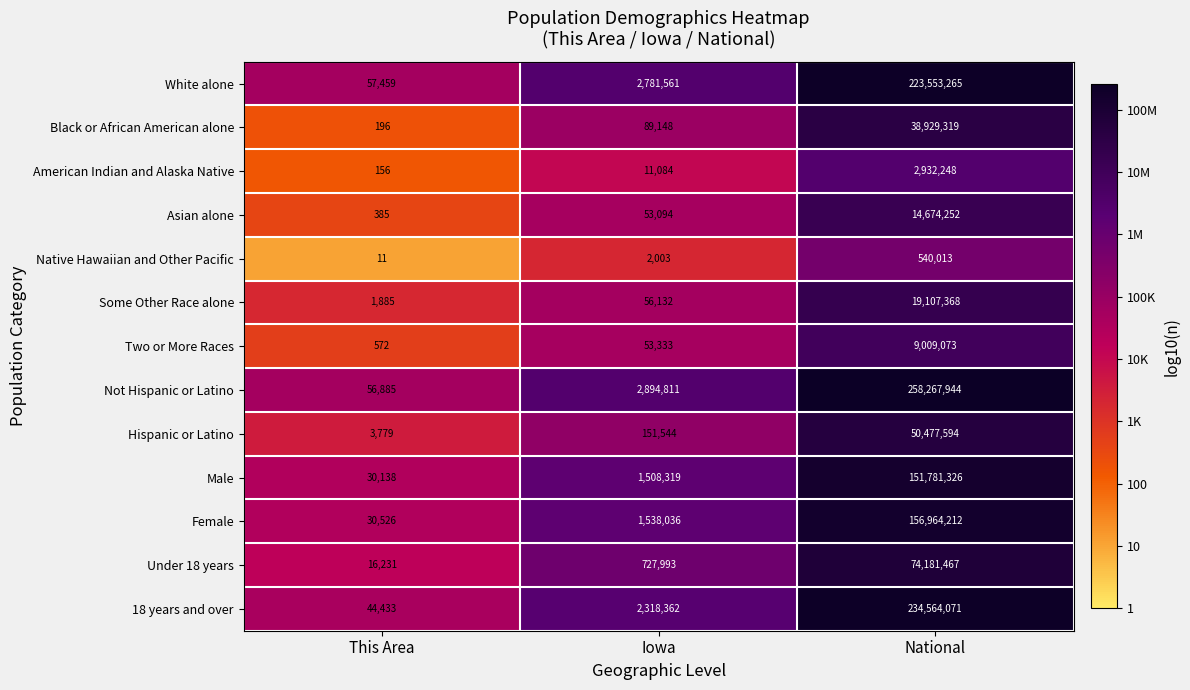

The value of White alone at This Area is 57459. True or false?

True